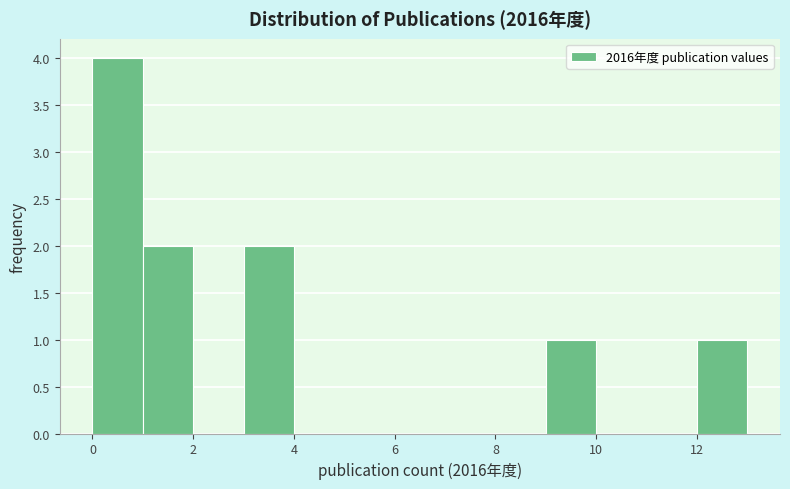

Over which range of the x-axis is the bar tallest?

0 to 1